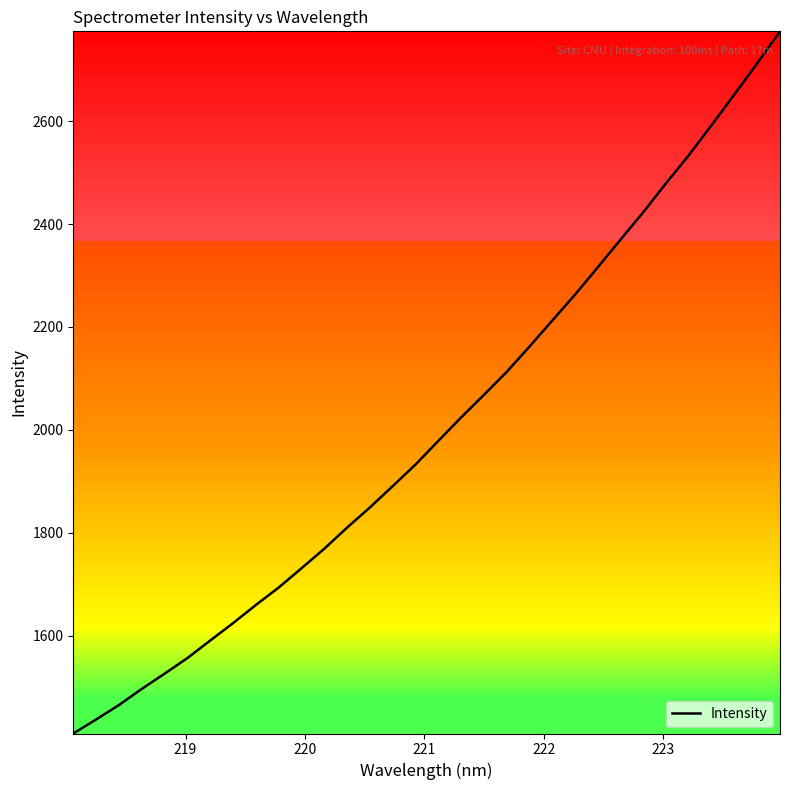

What is the greatest value displayed?

2774.7